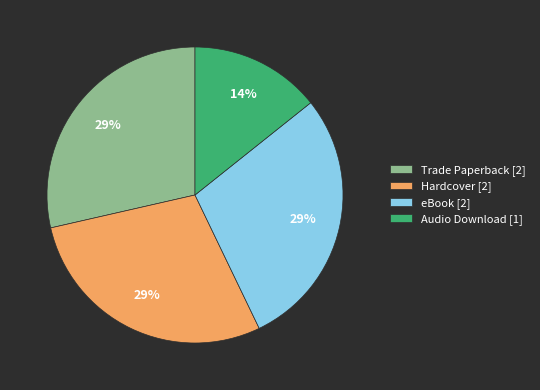

Combined, do Trade Paperback and Audio Download account for over 50%?

No